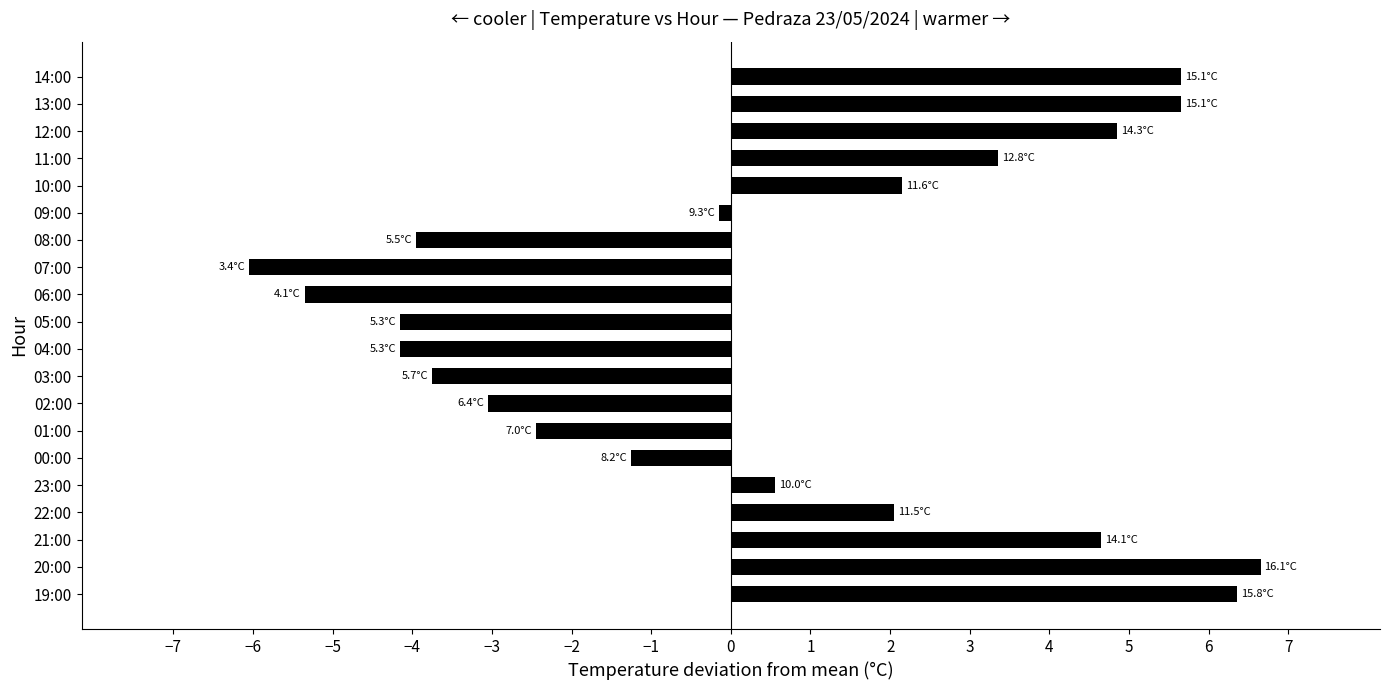

What is the label of the 11th bar from the bottom?

05:00